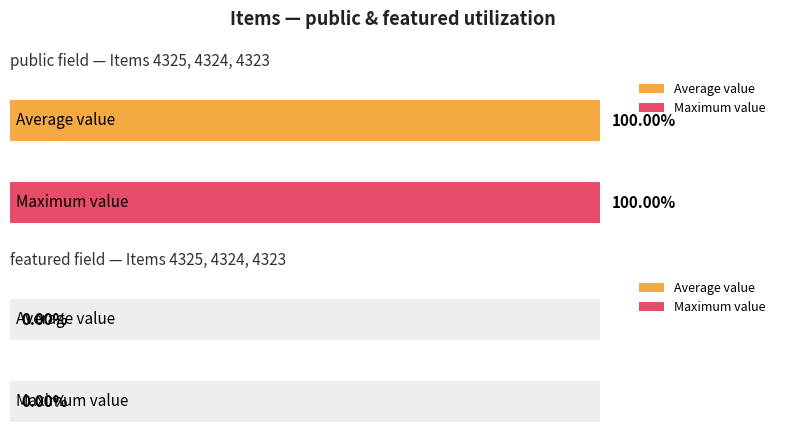

How many bars are there in each group?

2